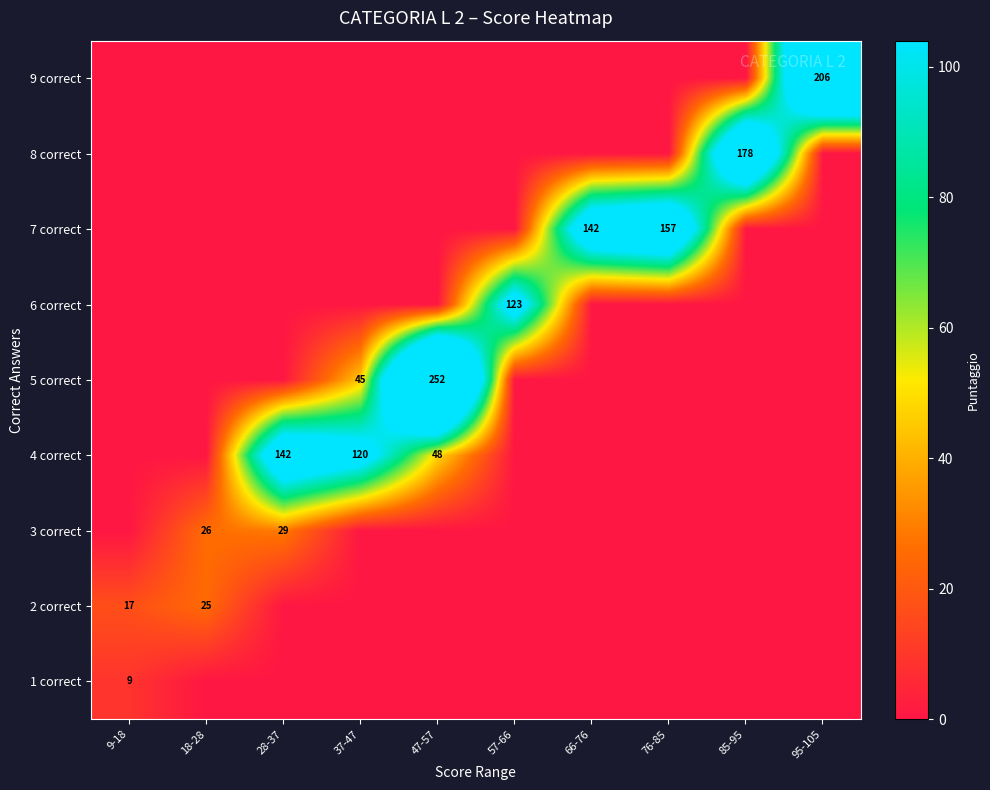

At how many categories does at least one series exceed 191?

2